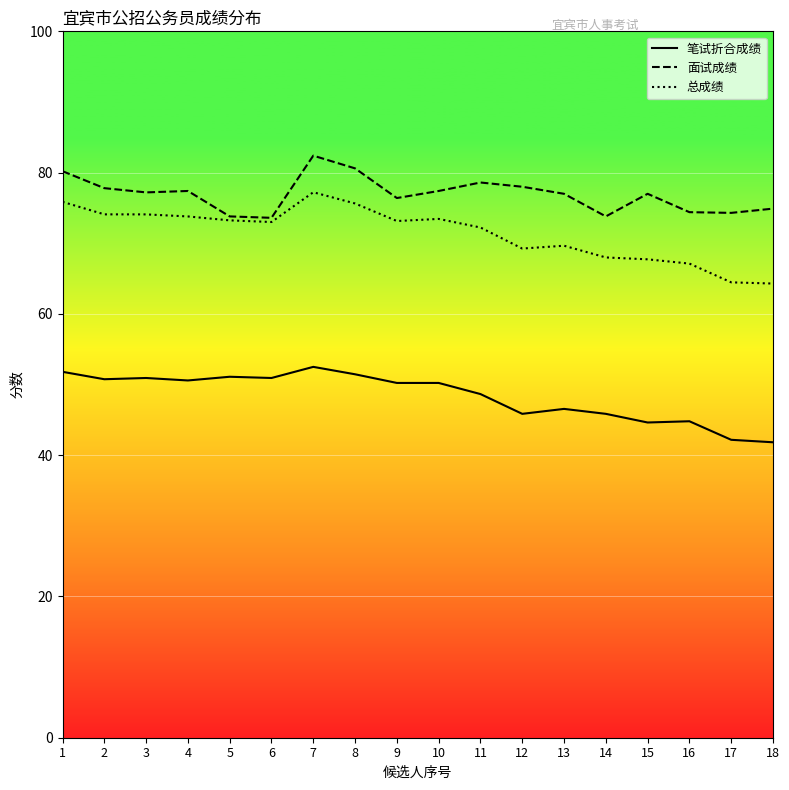

What is the minimum value shown in the chart?

41.8